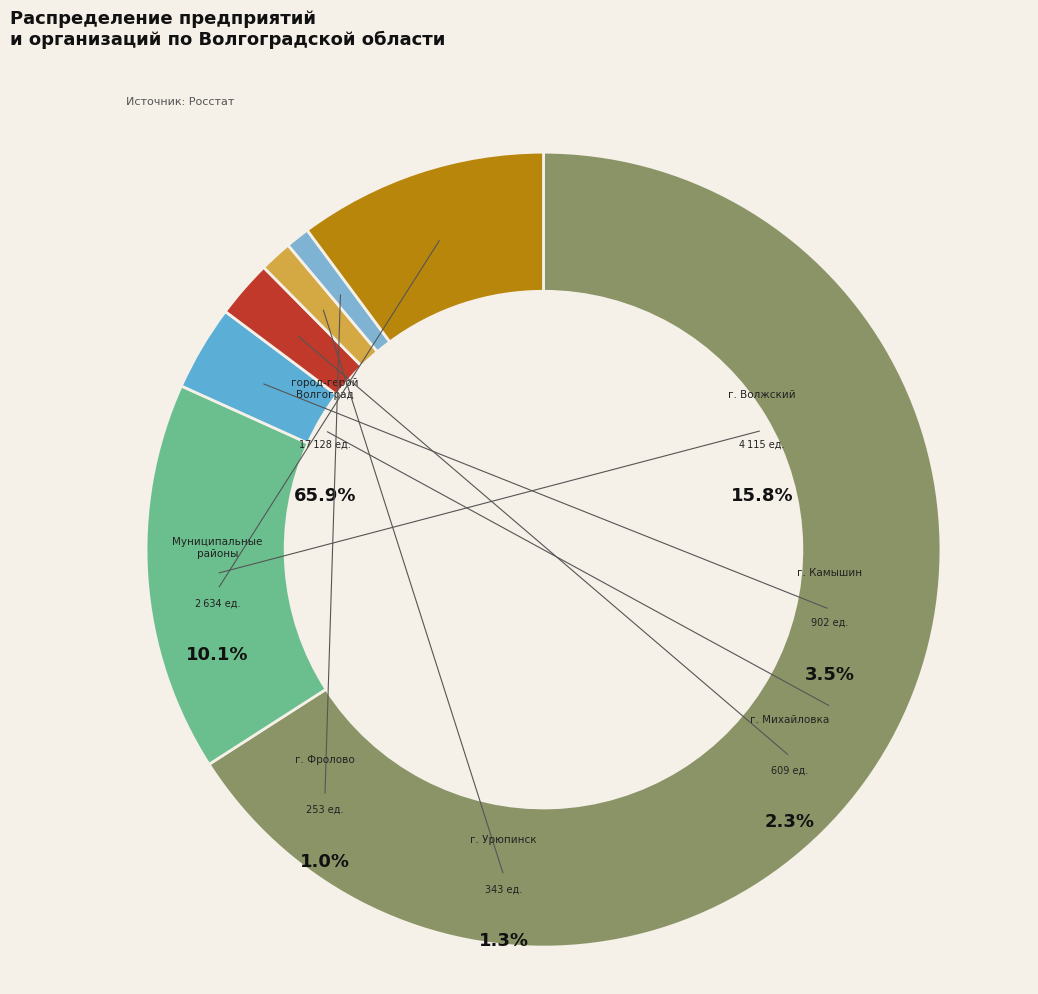

How many segments does this pie chart have?

7